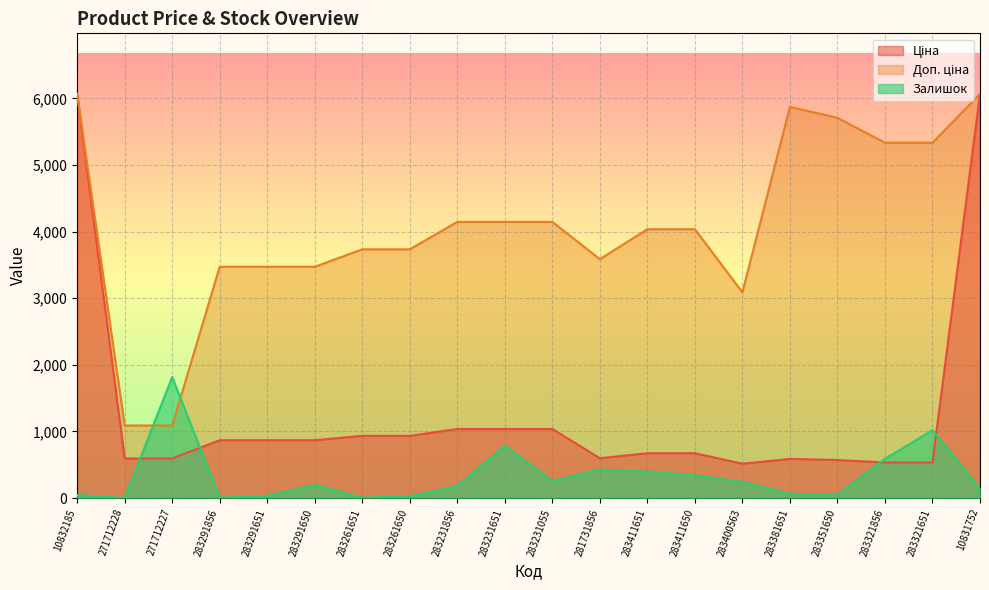

At which category is the sum across all series the highest?

10831752